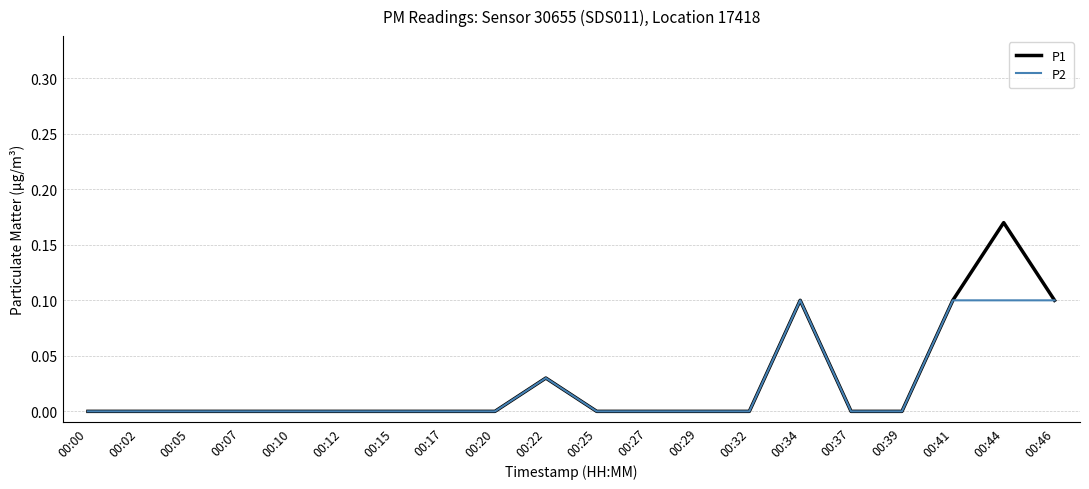

What are all the series names shown in the legend?

P1, P2